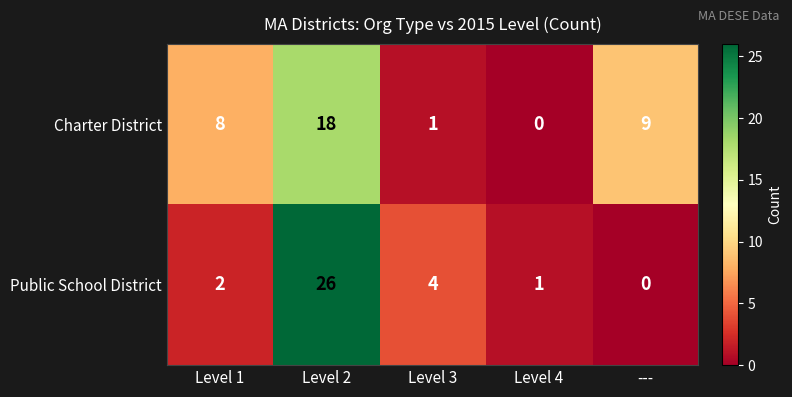

How many distinct data groups are displayed?

2